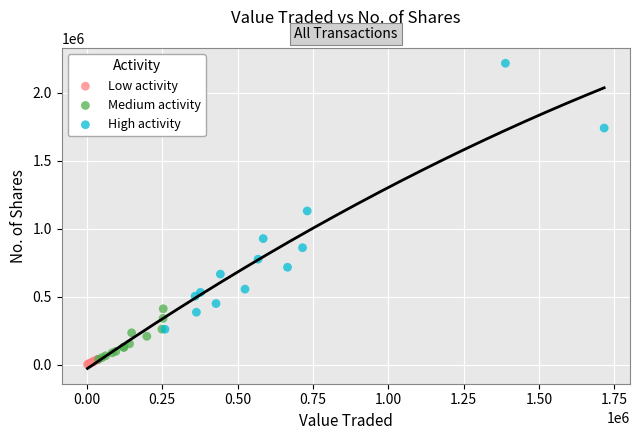

Which series contains the highest Y value?

High activity